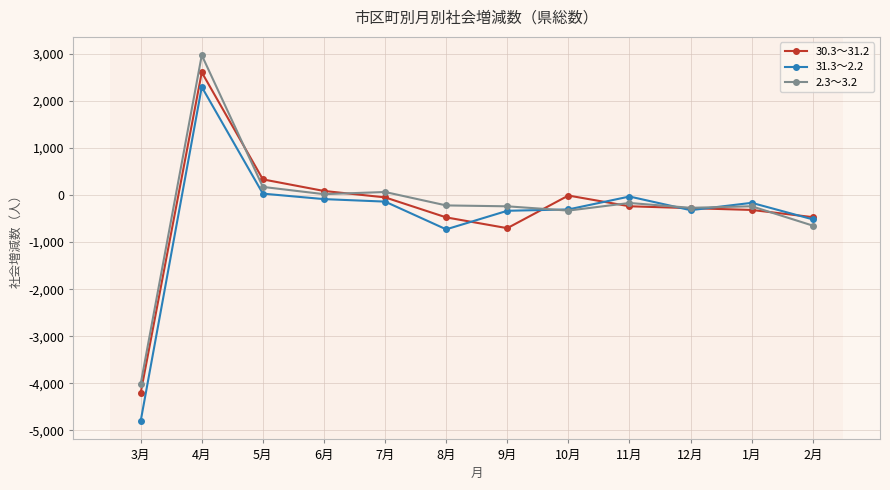

Which category has the highest value across all series?

4月